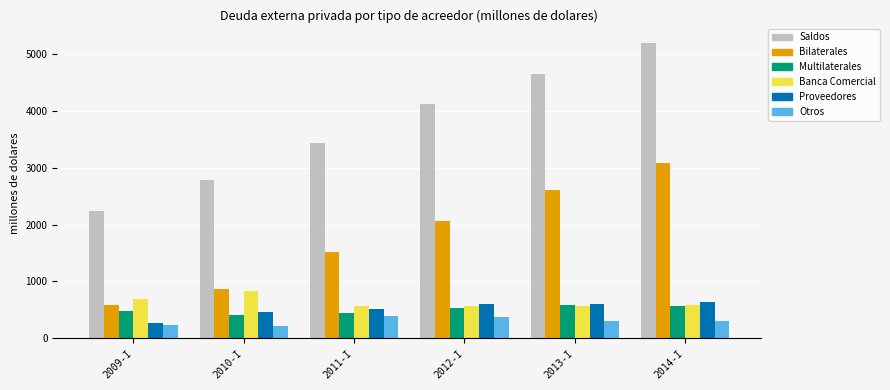

What position from the left is 2013-I?

5